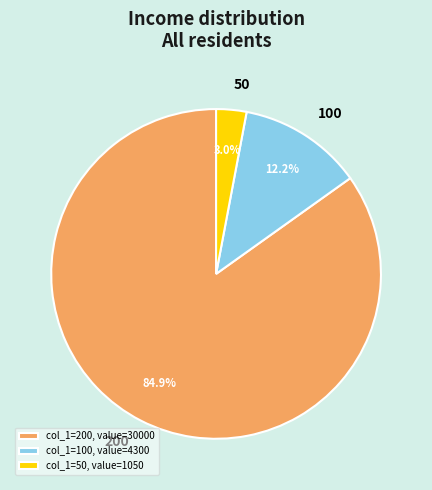

How many slices are in this pie chart?

3